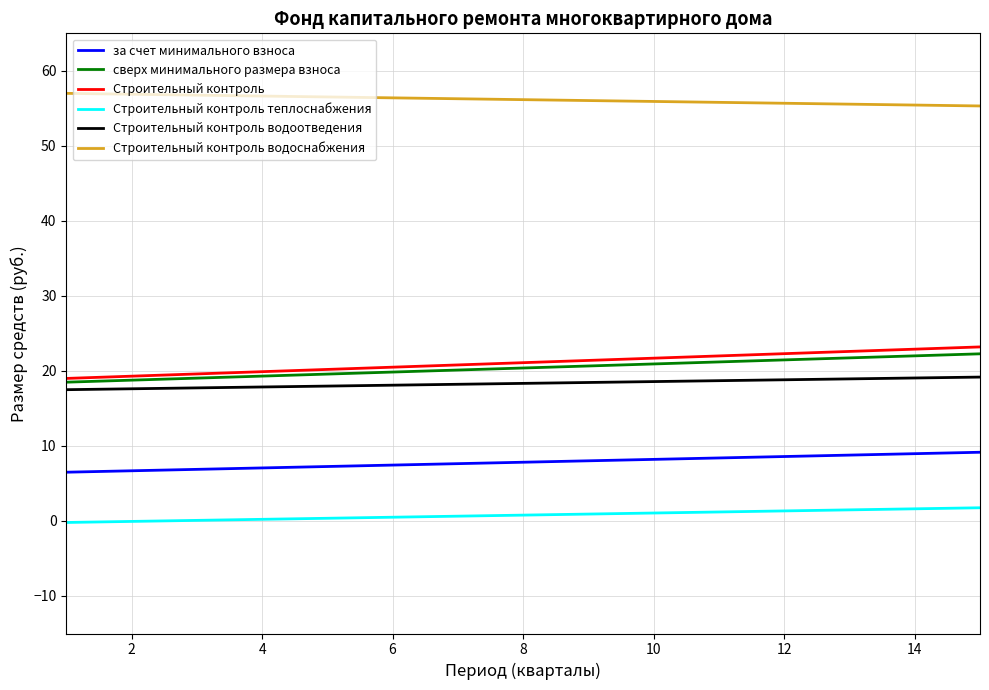

What is the greatest value displayed?

57.0